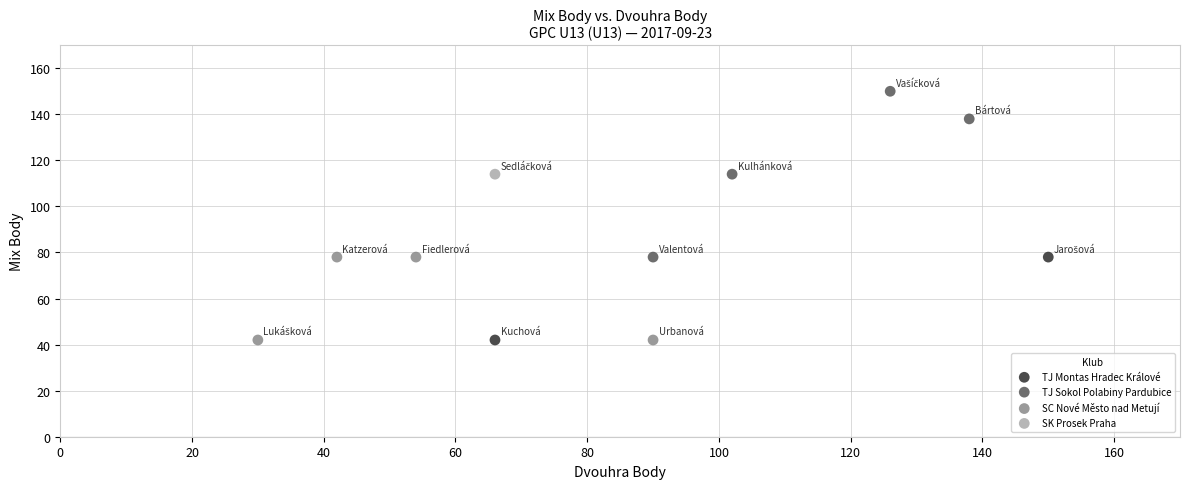

What are all the series names shown in the legend?

TJ Montas Hradec Králové, TJ Sokol Polabiny Pardubice, SC Nové Město nad Metují, SK Prosek Praha